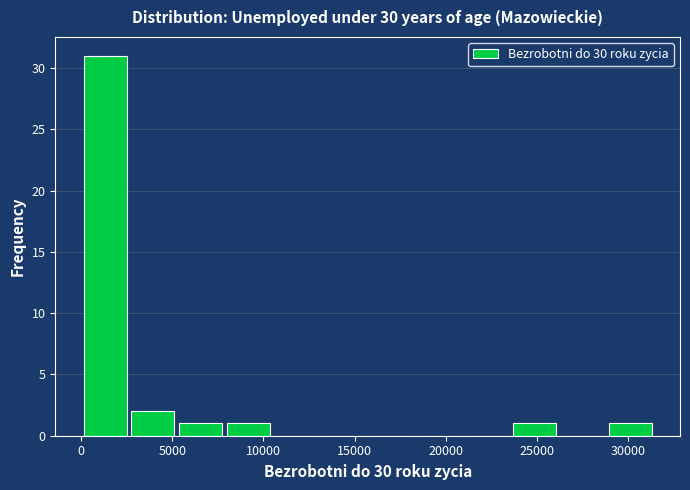

Reading left to right, transcribe this chart: for each bar, give the range it covers on the x-axis and its height. Neither the bar edges nor the heights are printed on the chart, so give them approximately, as read against the axes.

0 to 3000: 31
3000 to 5500: 2
5500 to 8000: 1
8000 to 10500: 1
10500 to 13000: 0
13000 to 16000: 0
16000 to 18500: 0
18500 to 21000: 0
21000 to 23500: 0
23500 to 26500: 1
26500 to 29000: 0
29000 to 31500: 1